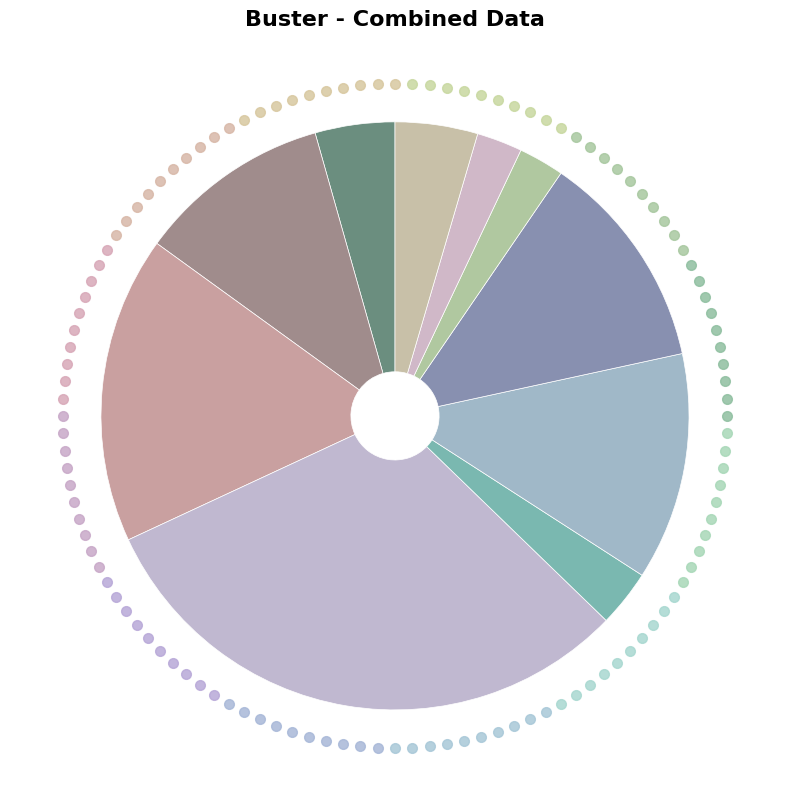

To the nearest percent, what is the difference between the largest and smallest slice percentages?

28%